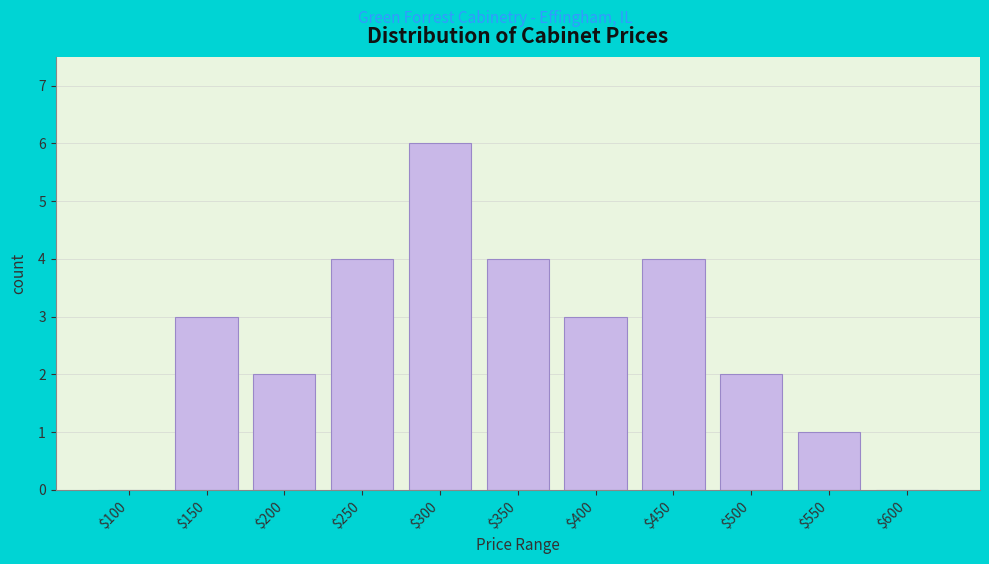

Which category has the highest value across all series?

$300